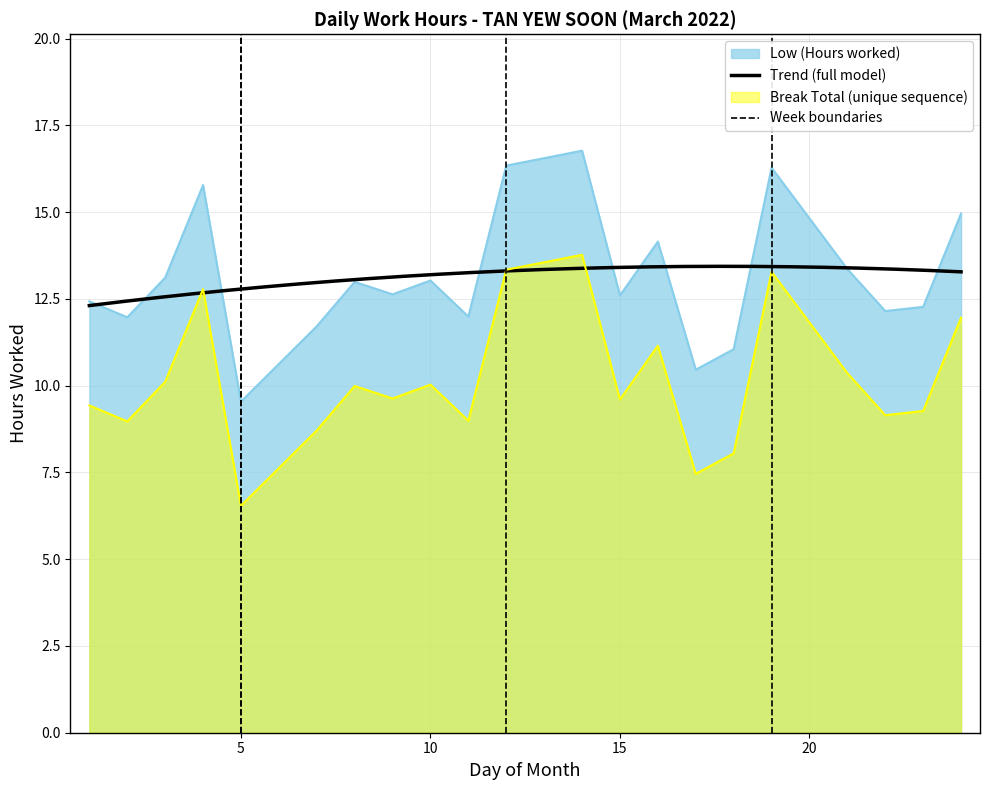

Is it true that the value at 24 is 20.3?

False